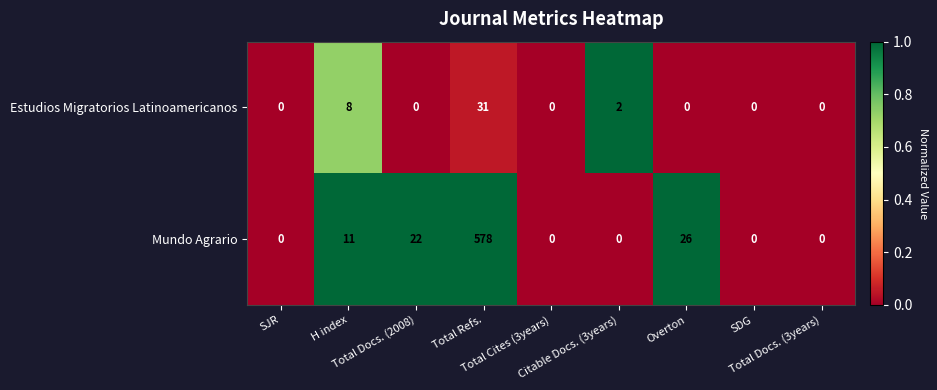

What is the average value of the Mundo Agrario series?

71